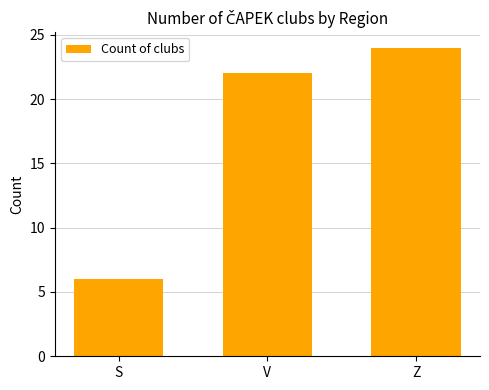

At which label is the value closest to 15?

V